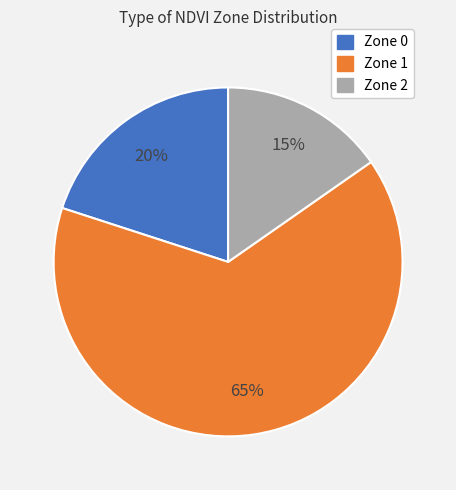

The Zone 2 slice represents 31% of the pie. True or false?

False